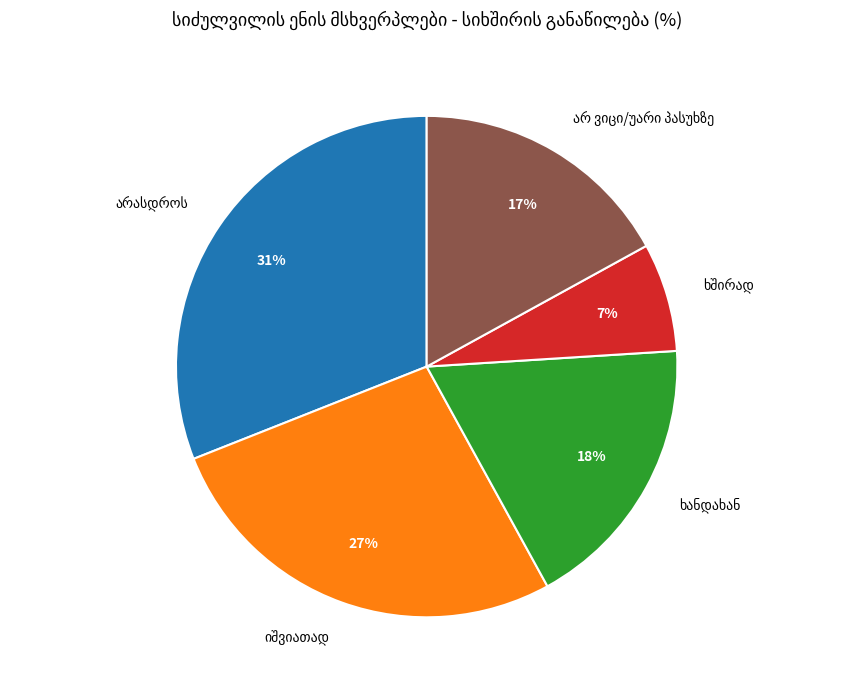

Is there any slice that represents more than half of the pie?

No